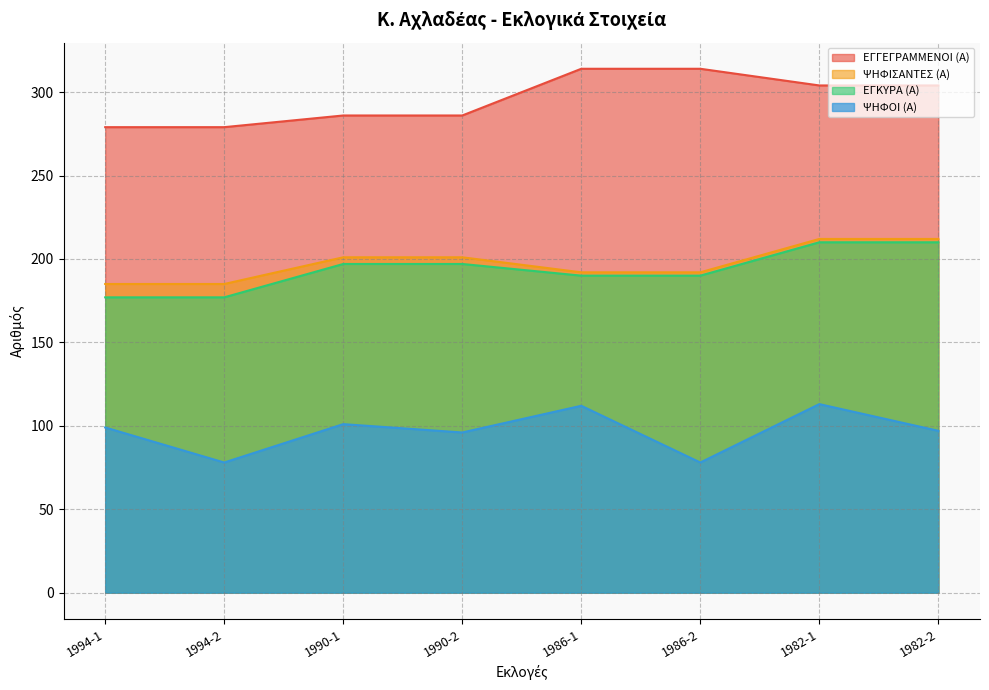

Reading left to right, transcribe all the data shown in this chart.

ΕΓΓΕΓΡΑΜΜΕΝΟΙ (Α): 1994-1=279	1994-2=279	1990-1=286	1990-2=286	1986-1=314	1986-2=314	1982-1=304	1982-2=304
ΨΗΦΙΣΑΝΤΕΣ (Α): 1994-1=185	1994-2=185	1990-1=201	1990-2=201	1986-1=192	1986-2=192	1982-1=212	1982-2=212
ΕΓΚΥΡΑ (Α): 1994-1=177	1994-2=177	1990-1=197	1990-2=197	1986-1=190	1986-2=190	1982-1=210	1982-2=210
ΨΗΦΟΙ (Α): 1994-1=99	1994-2=78	1990-1=101	1990-2=96	1986-1=112	1986-2=78	1982-1=113	1982-2=97